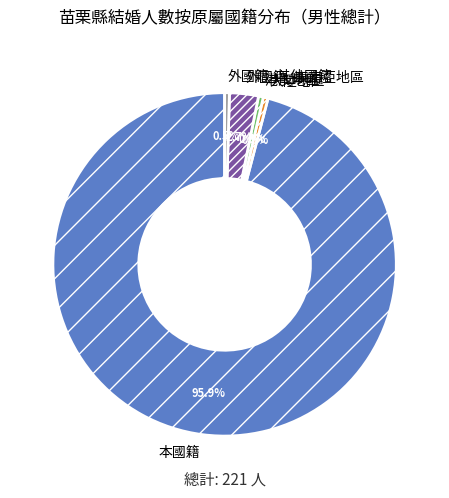

To the nearest percent, what is the average slice percentage?

20%